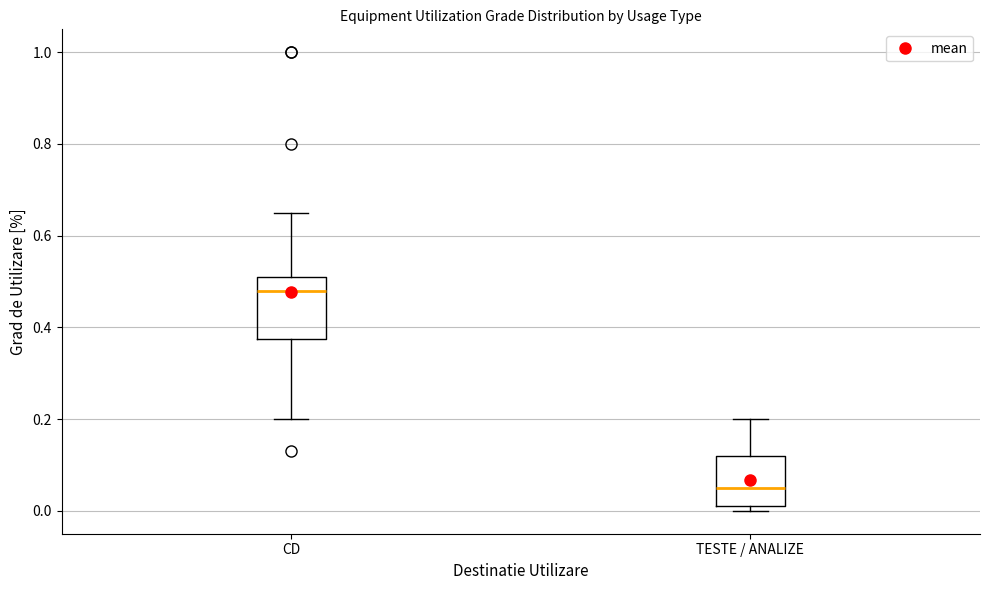

Reading left to right, transcribe this box plot: for each box, give where its median line is, the range the box spans, and where its two whiskers end, as read against the y-axis. The values are not printed on the chart, so give them approximately, as read against the axis.

CD: median 0.48, box 0.38 to 0.52, whiskers 0.20 to 0.66
TESTE / ANALIZE: median 0.06, box 0.02 to 0.12, whiskers 0.00 to 0.20